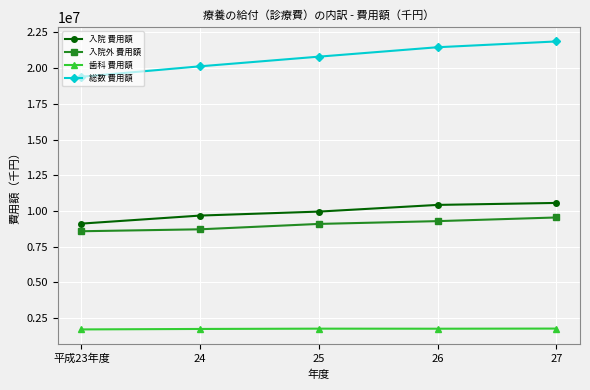

List the labels in order of 総数 費用額 value, smallest first.

平成23年度, 24, 25, 26, 27